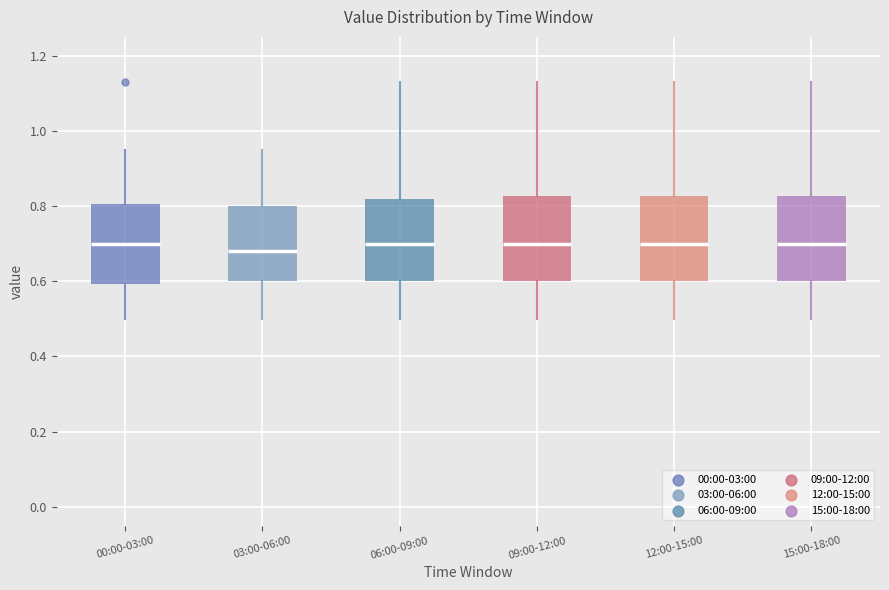

Reading left to right, read every box against the y-axis: the position of its median line, the range the box covers, and the ends of its whiskers. The values are not printed on the chart, so give them approximately, as read against the axis.

00:00-03:00: median 0.70, box 0.60 to 0.80, whiskers 0.50 to 0.96
03:00-06:00: median 0.68, box 0.60 to 0.80, whiskers 0.50 to 0.96
06:00-09:00: median 0.70, box 0.60 to 0.82, whiskers 0.50 to 1.14
09:00-12:00: median 0.70, box 0.60 to 0.82, whiskers 0.50 to 1.14
12:00-15:00: median 0.70, box 0.60 to 0.82, whiskers 0.50 to 1.14
15:00-18:00: median 0.70, box 0.60 to 0.82, whiskers 0.50 to 1.14